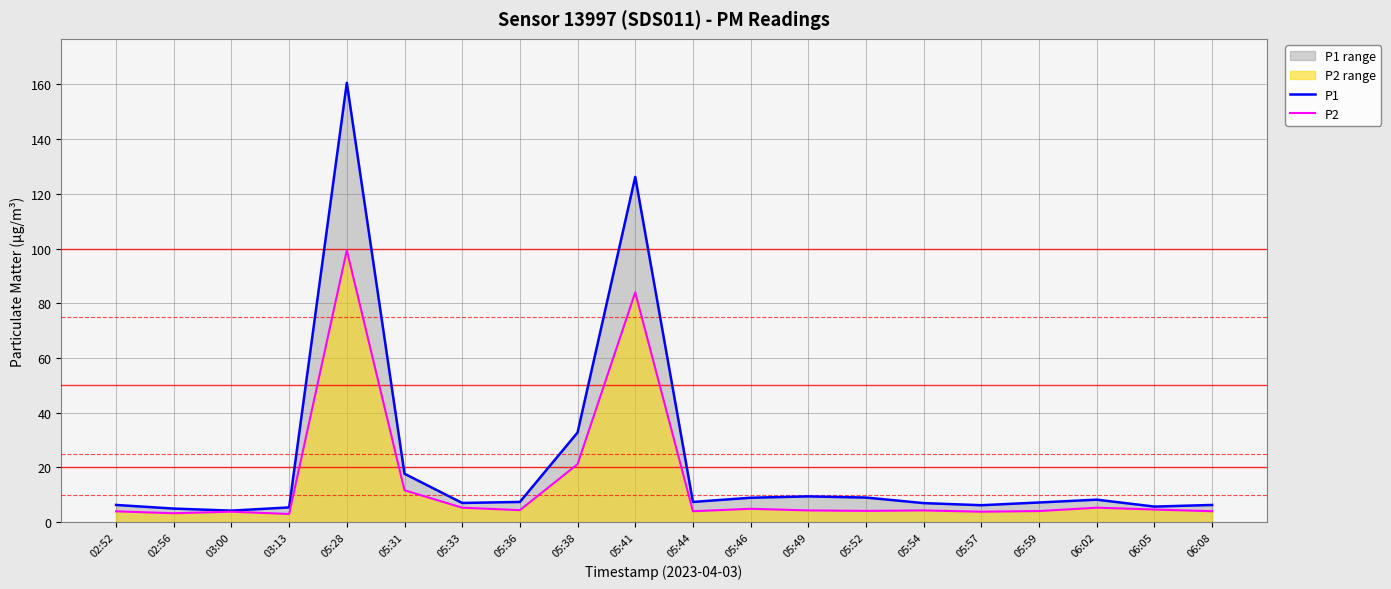

Rank the series by their maximum value, from lowest to highest.

P2, P1